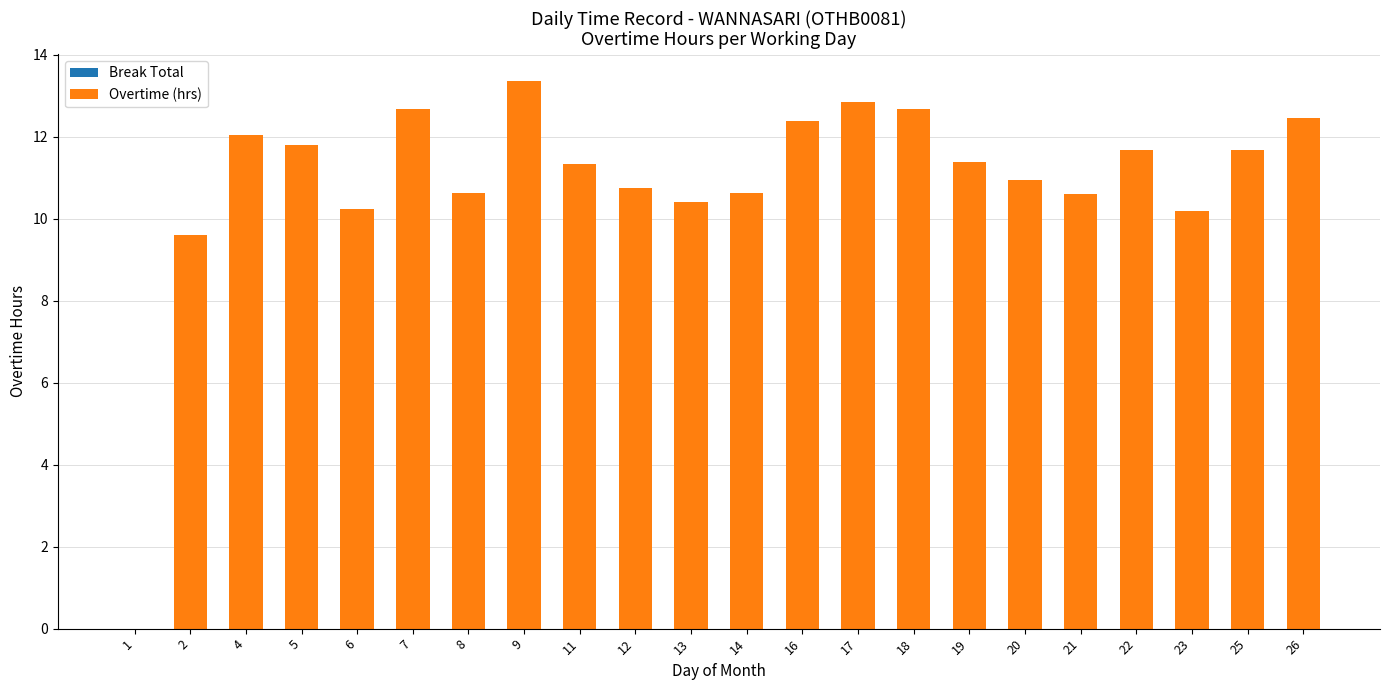

Read the value at 2.

9.6